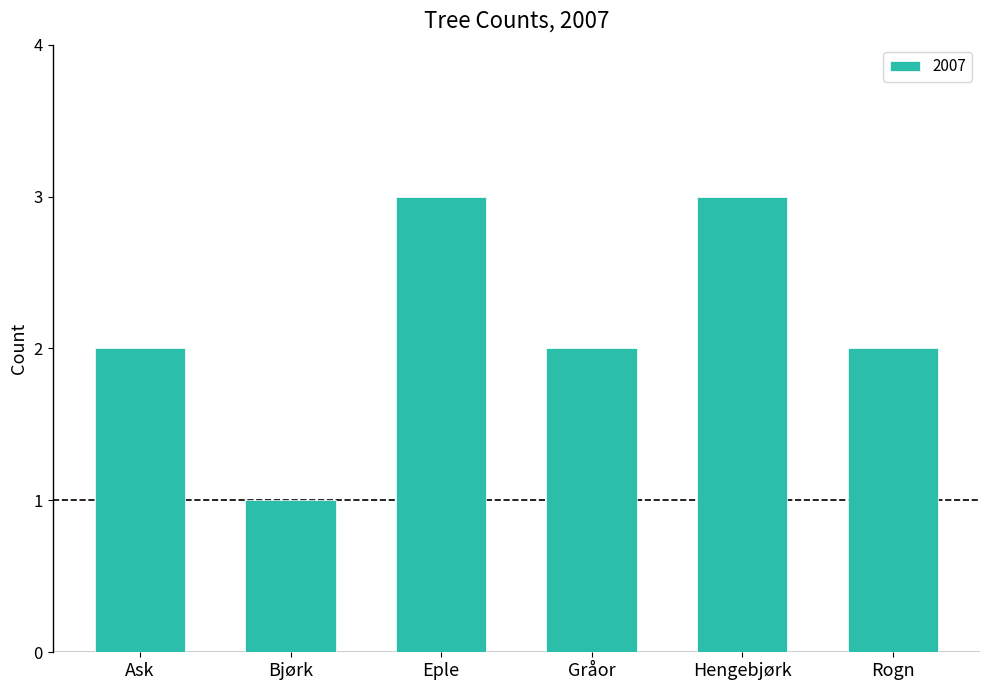

Approximately how many times larger is the value at Hengebjørk compared to Ask?

1.5